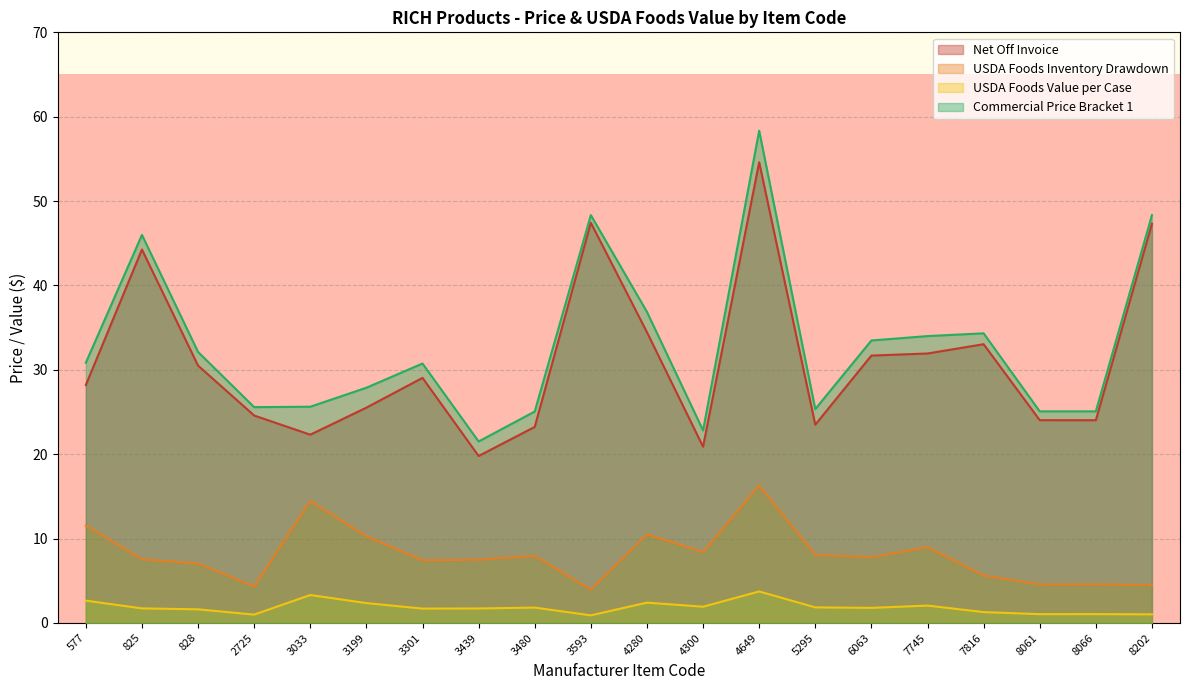

What is the minimum value for USDA Foods Value per Case?

0.9